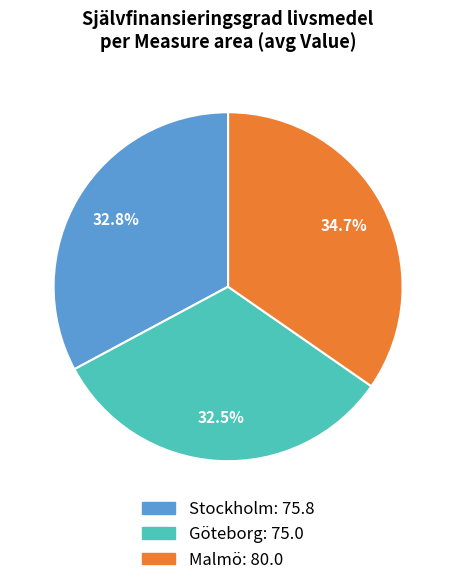

Is there any slice that represents more than half of the pie?

No